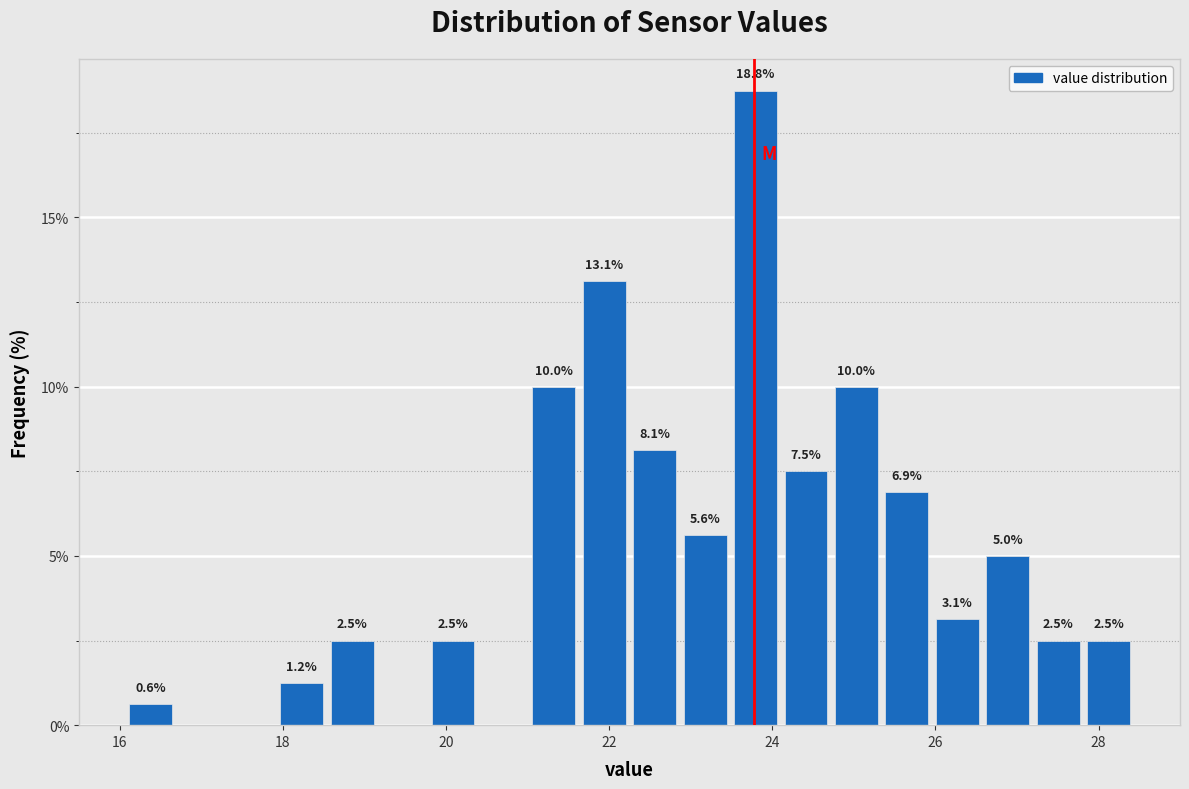

Around what value on the x-axis is the tallest bar? Give the approximate position of its centre, as read against the axis.

23.8